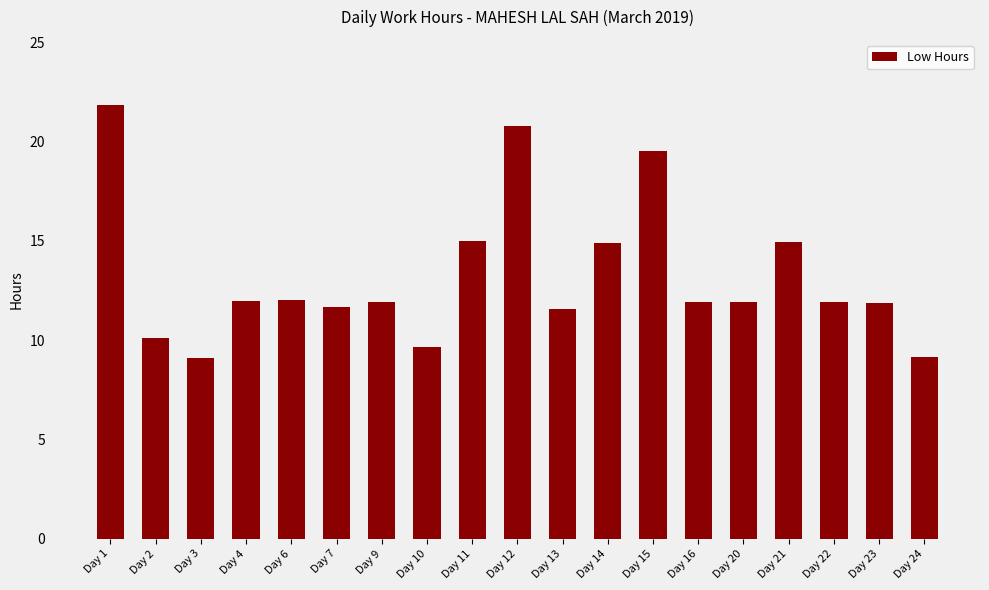

Which label corresponds to the largest value in the chart?

Day 1